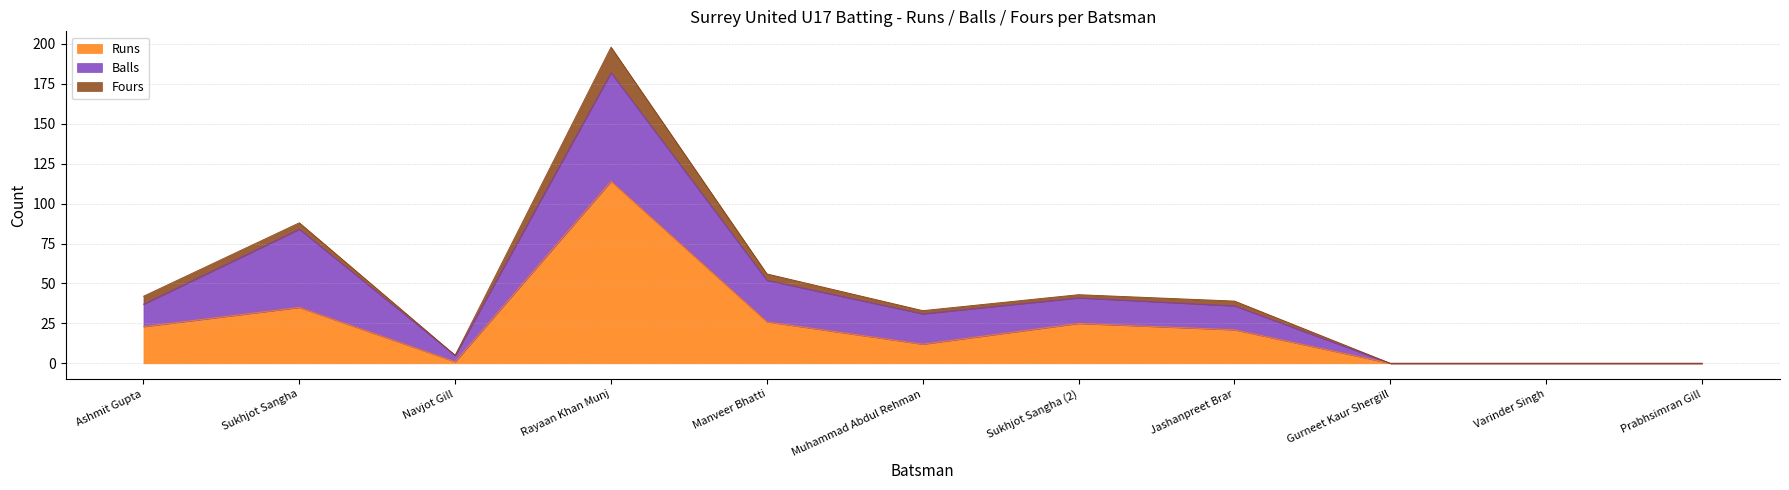

How many data points in Balls are above 15?

5